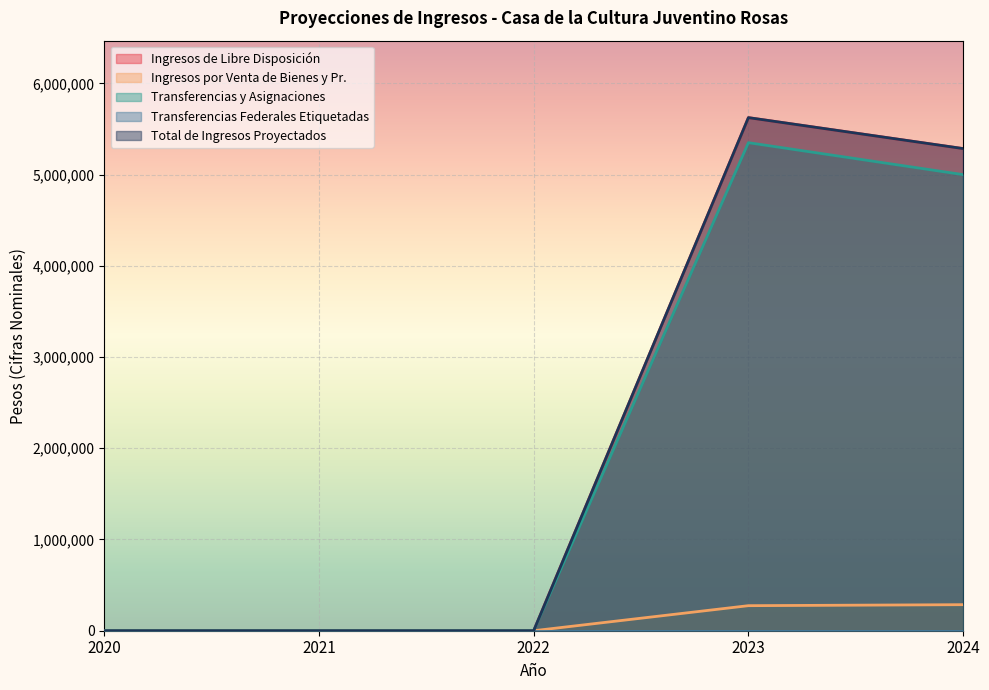

How many lines are shown in the chart?

5